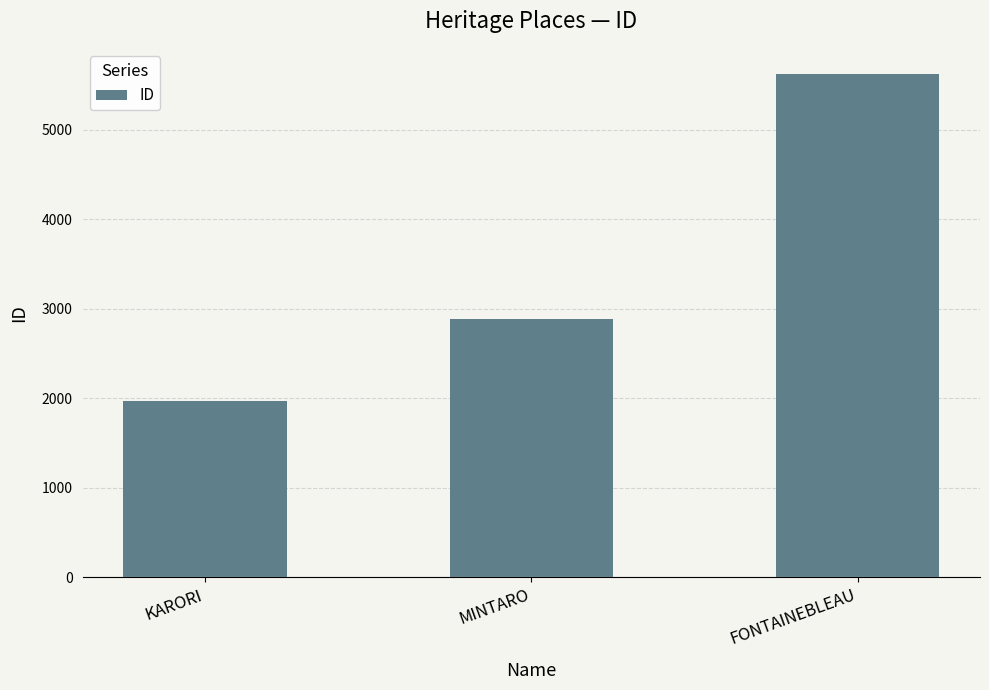

Reading right to left, extract all data points from this chart.

5621	2879	1974